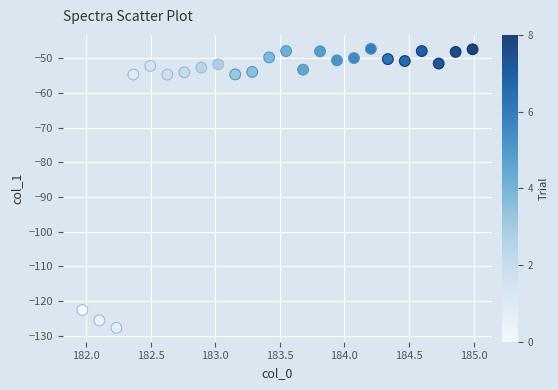

What is the range of X values (max minus min)?

3.0